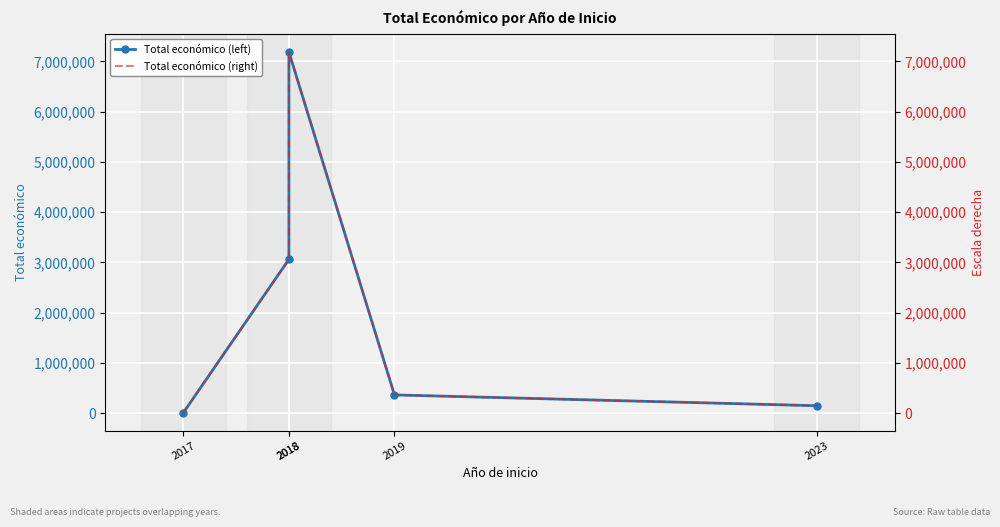

True or false: Total económico (right) and Total económico (left) intersect in this chart.

False